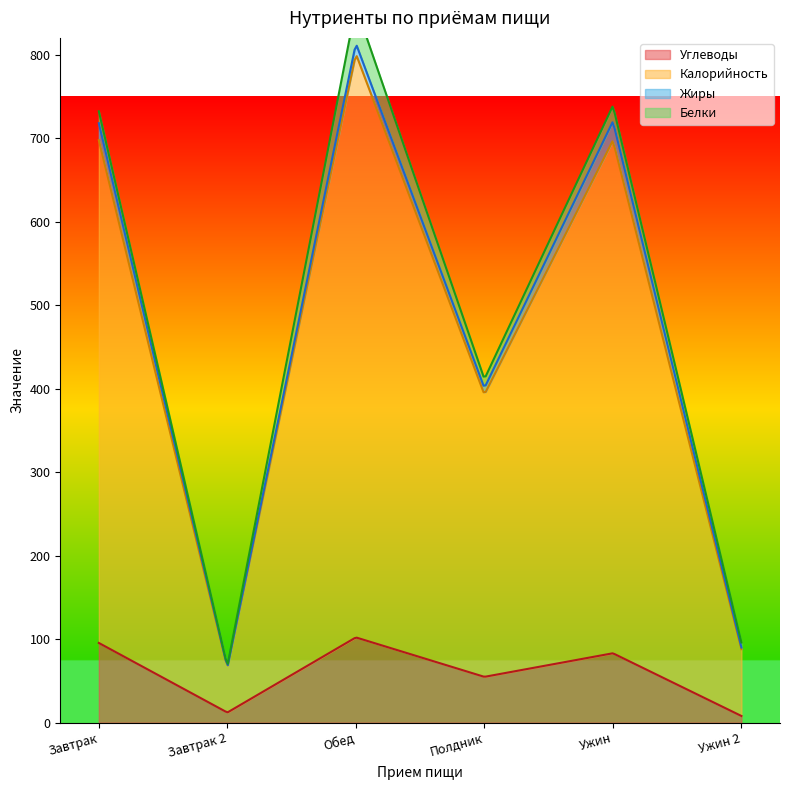

Is the value of Калорийность at Ужин greater than the value of Углеводы at Завтрак?

Yes